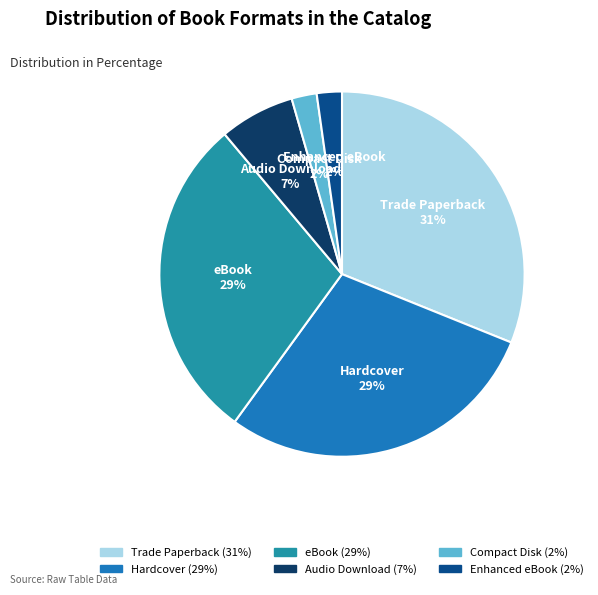

To the nearest percent, what percentage of the pie is Audio Download?

7%